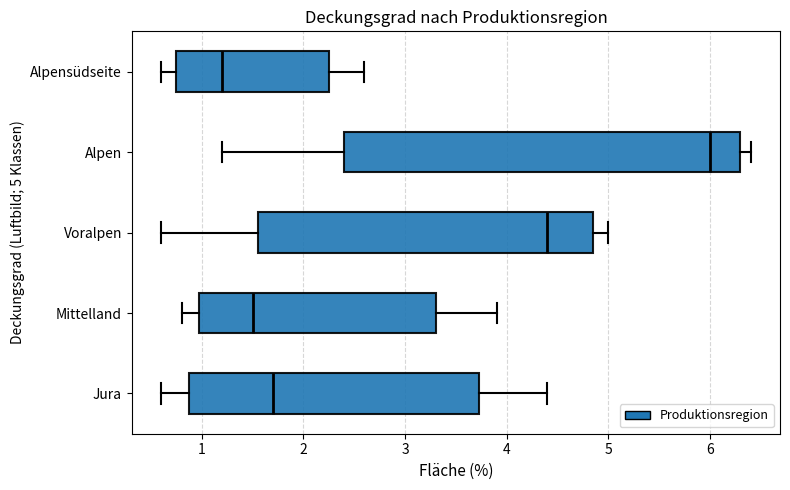

Reading bottom to top, transcribe this box plot: for each box, give where its median line is, the range the box spans, and where its two whiskers end, as read against the x-axis. The values are not printed on the chart, so give them approximately, as read against the axis.

Jura: median 1.7, box 0.9 to 3.7, whiskers 0.6 to 4.4
Mittelland: median 1.5, box 1.0 to 3.3, whiskers 0.8 to 3.9
Voralpen: median 4.4, box 1.6 to 4.9, whiskers 0.6 to 5.0
Alpen: median 6.0, box 2.4 to 6.3, whiskers 1.2 to 6.4
Alpensüdseite: median 1.2, box 0.8 to 2.3, whiskers 0.6 to 2.6